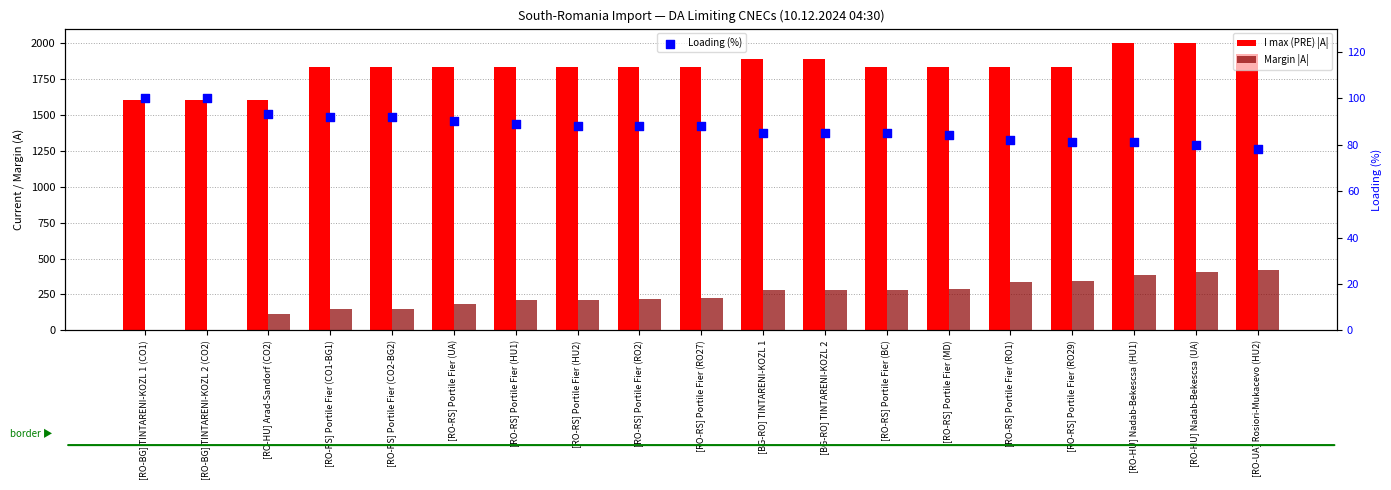

Which series has the largest total across all categories?

I max (PRE) |A|